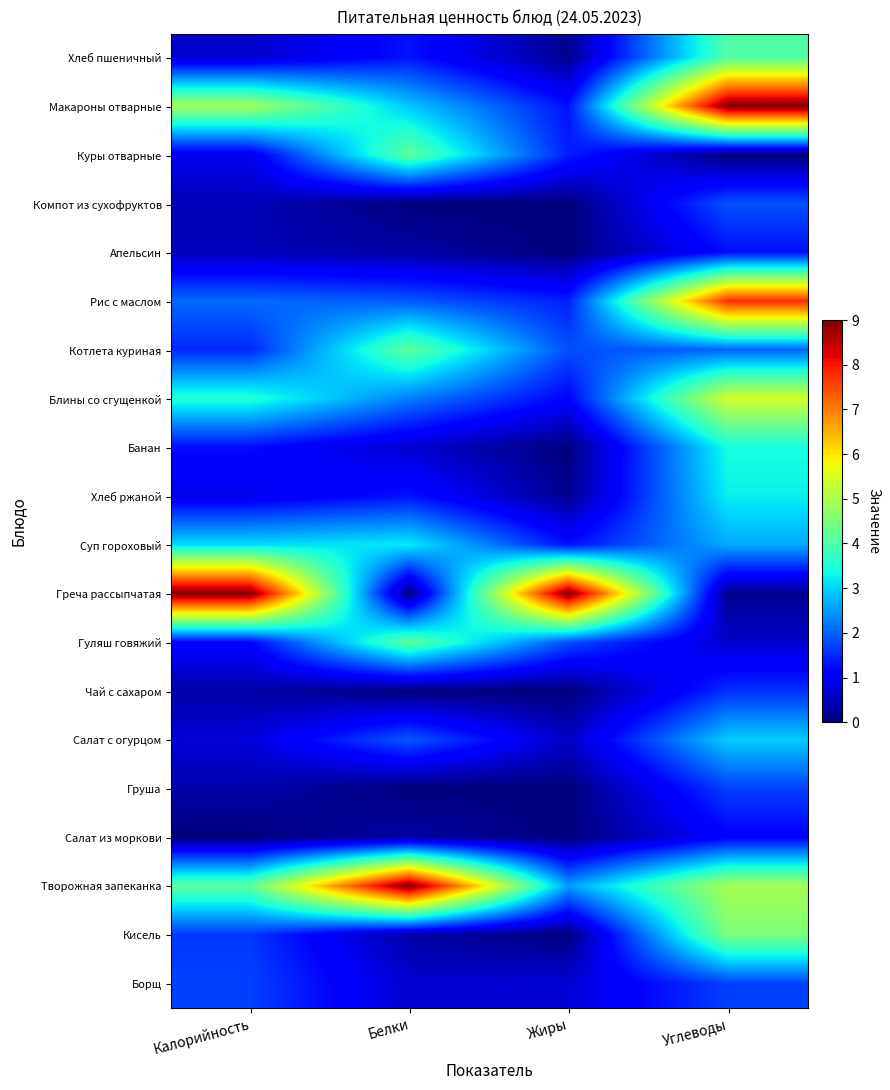

Which series has the largest total across all categories?

Творожная запеканка